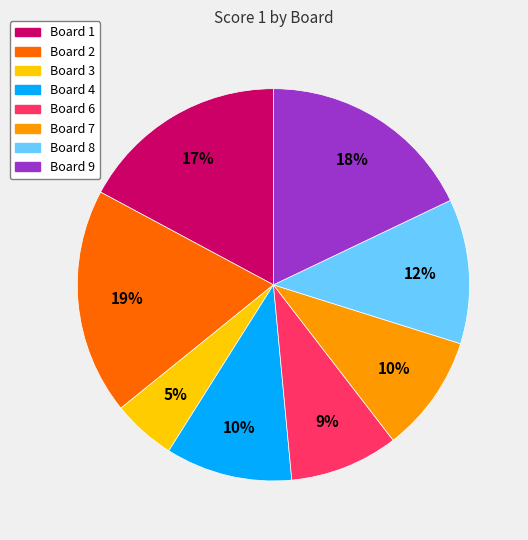

Which slice is the largest?

Board 2